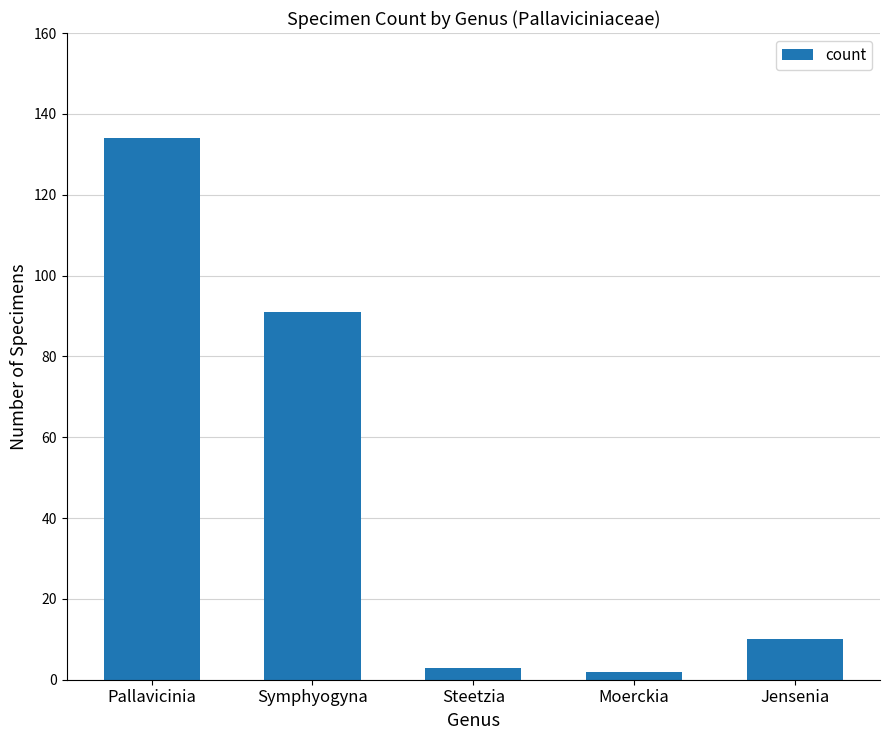

Reading left to right, transcribe all the data shown in this chart.

134	91	3	2	10